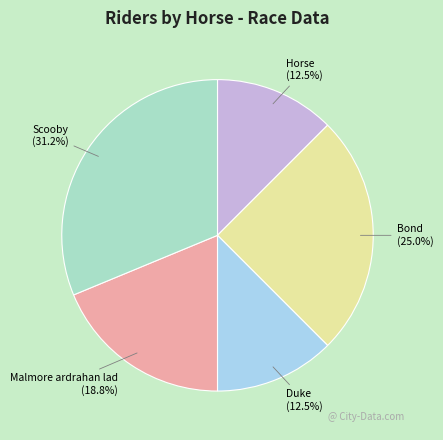

The Duke slice represents 23% of the pie. True or false?

False